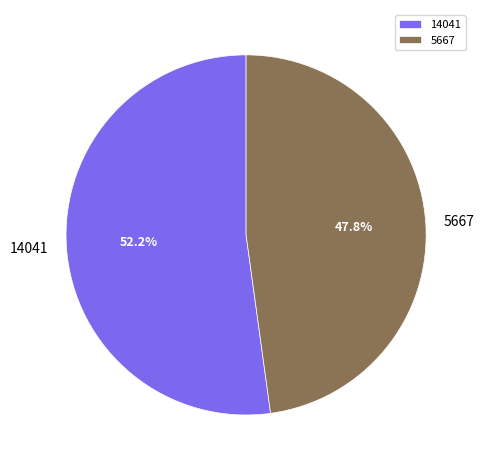

Combined, do 14041 and 5667 account for over 50%?

Yes